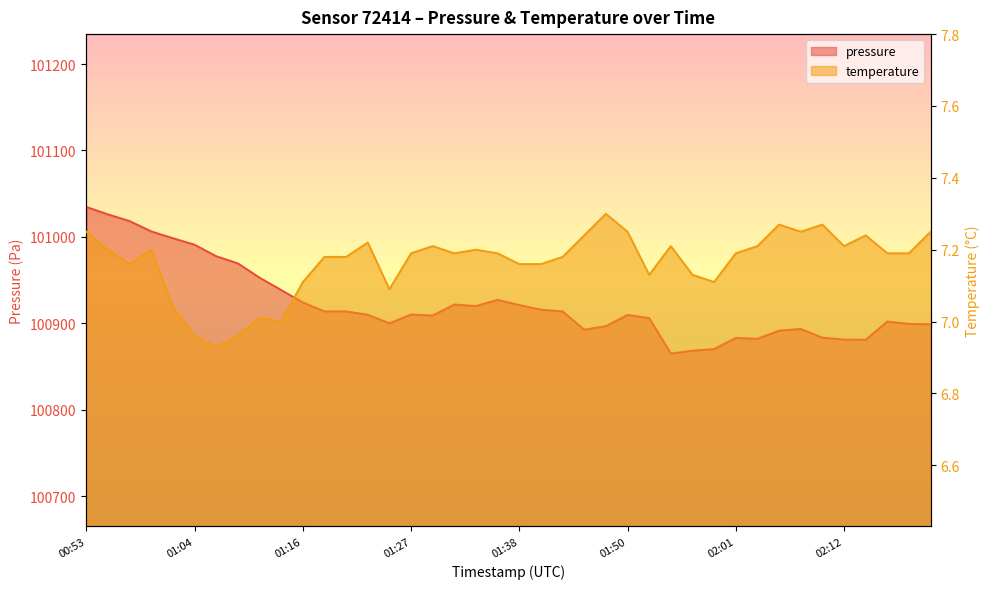

What position from the right is 01:50?

15